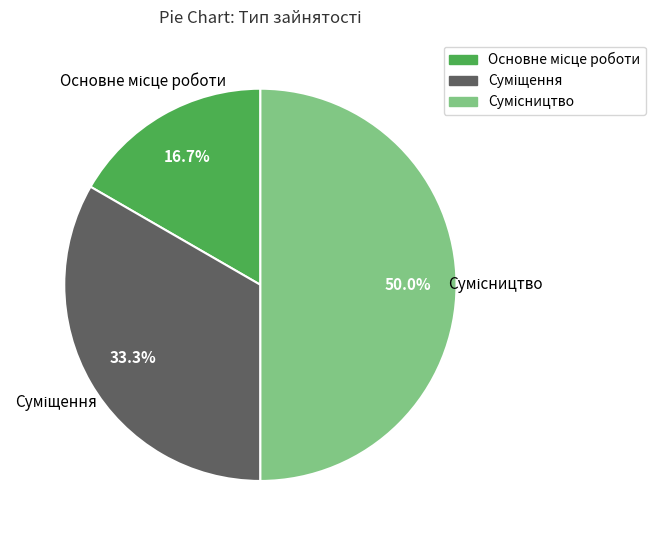

Which slice is the largest?

Сумісництво